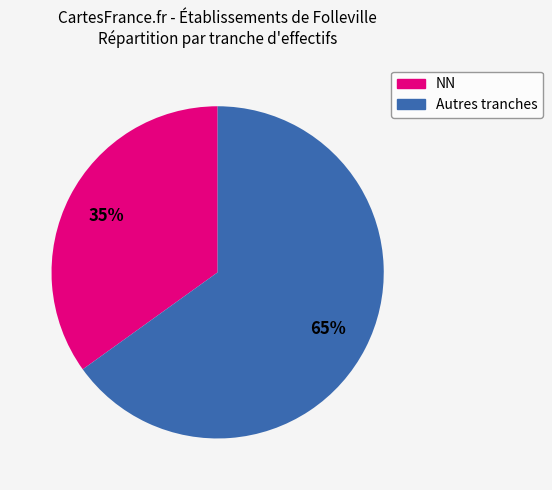

To the nearest percent, what is the difference between the largest and smallest slice percentages?

30%